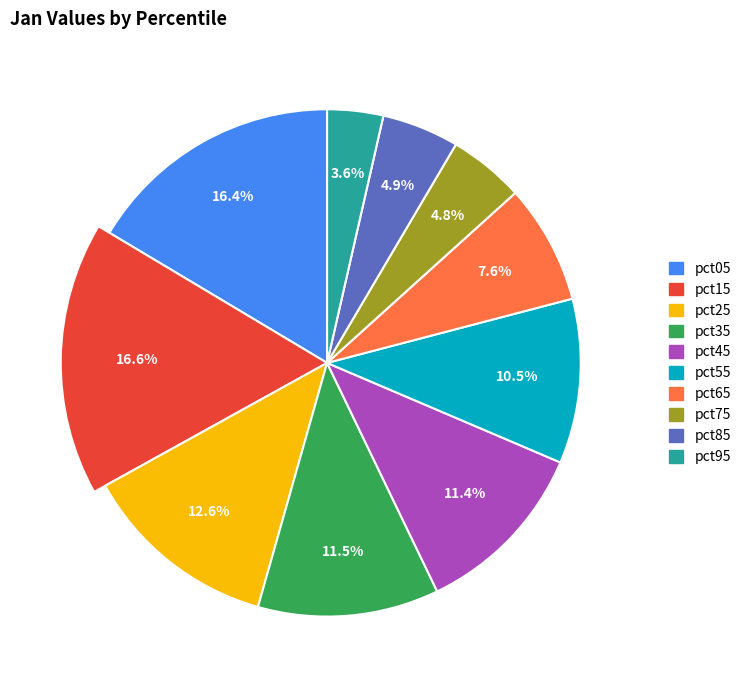

How many segments does this pie chart have?

10